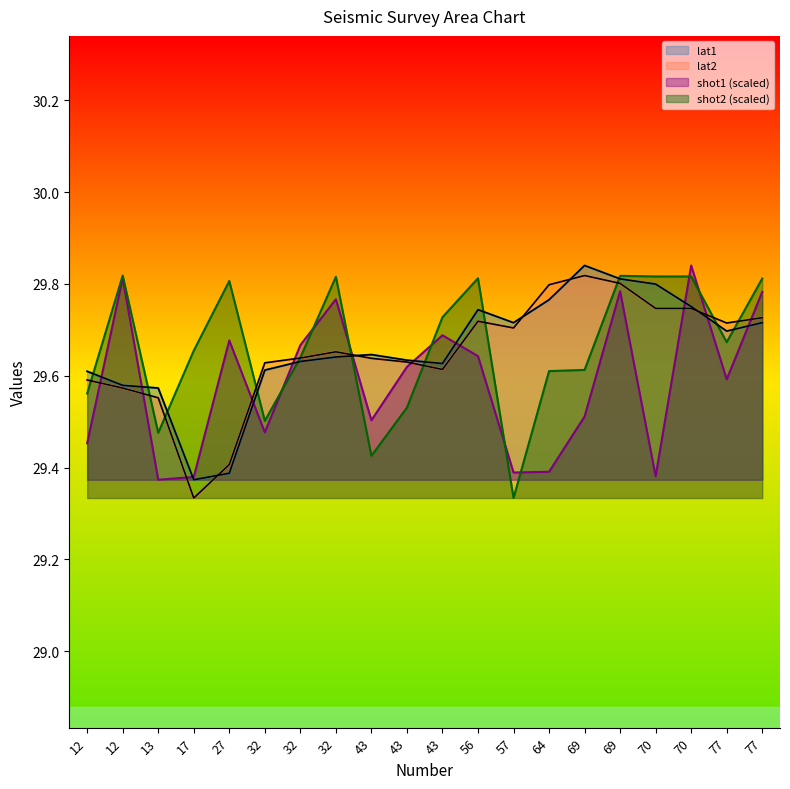

True or false: shot1 has a value of 51.6 at 69.

False